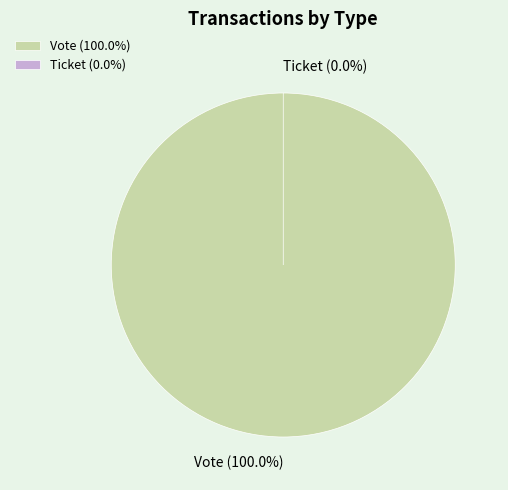

Which category has the smallest portion of the pie?

Ticket